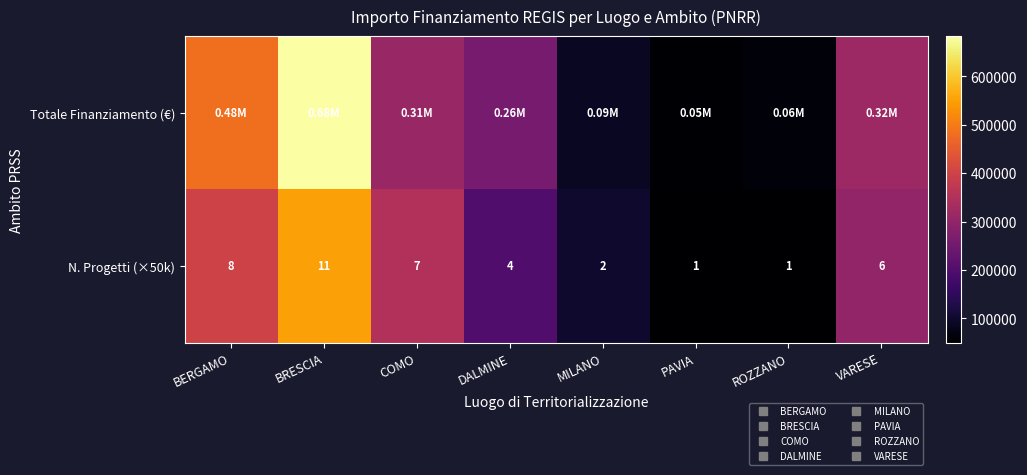

What is the sum of all N. Progetti (×50k) values?

2000000.0